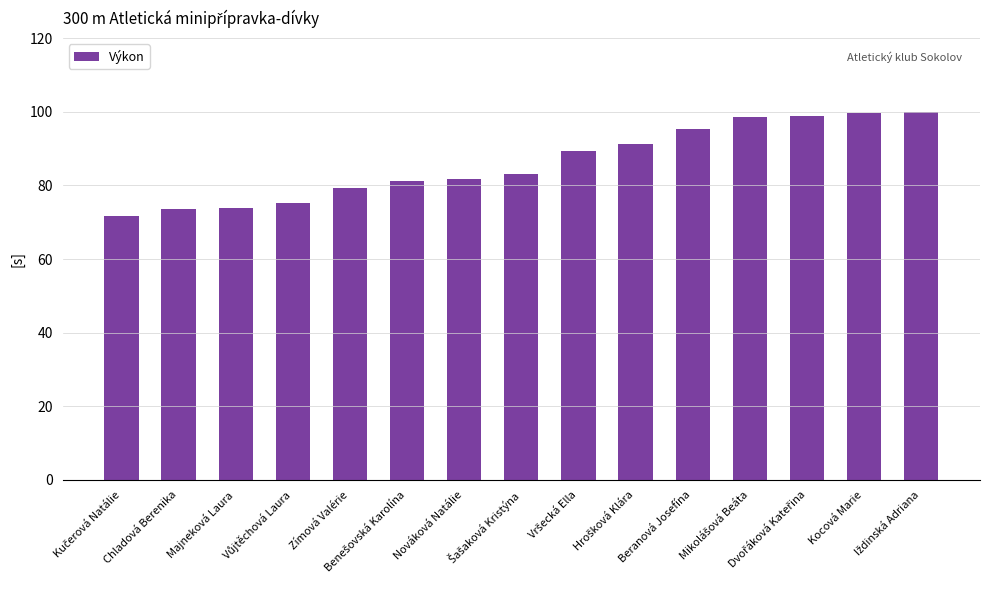

What is the value of the 11th bar from the left?

95.2